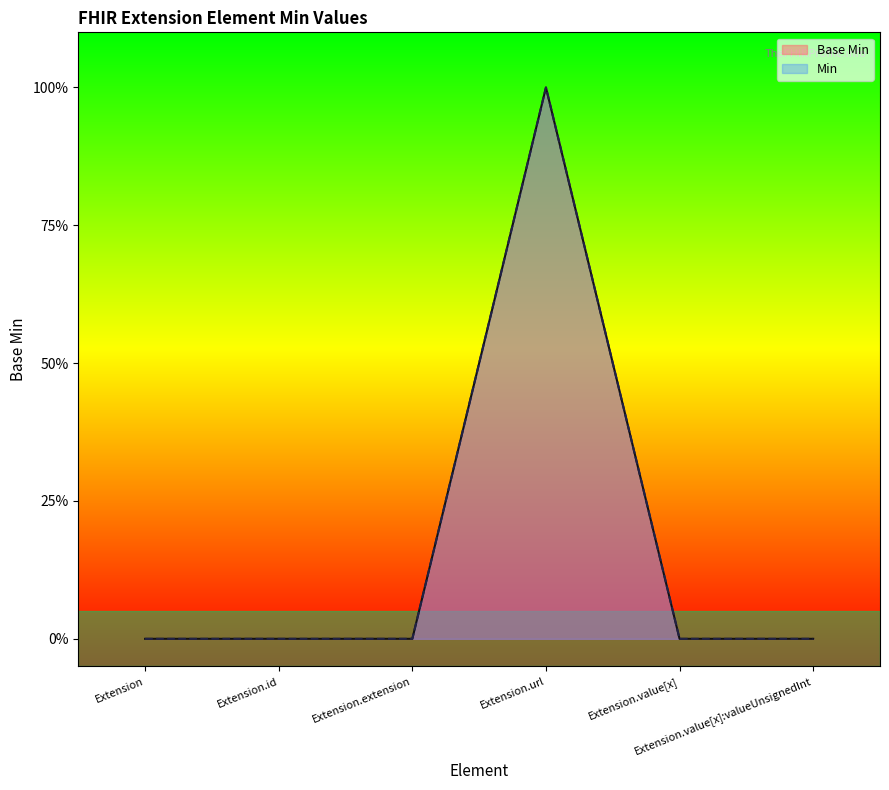

What is the sum of all values?

1